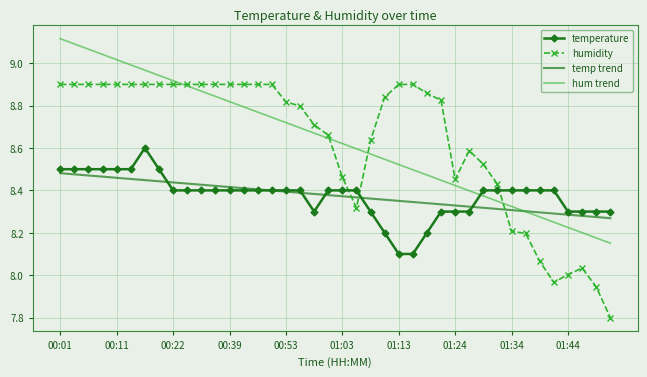

How many temp trend values are between 8 and 9?

40